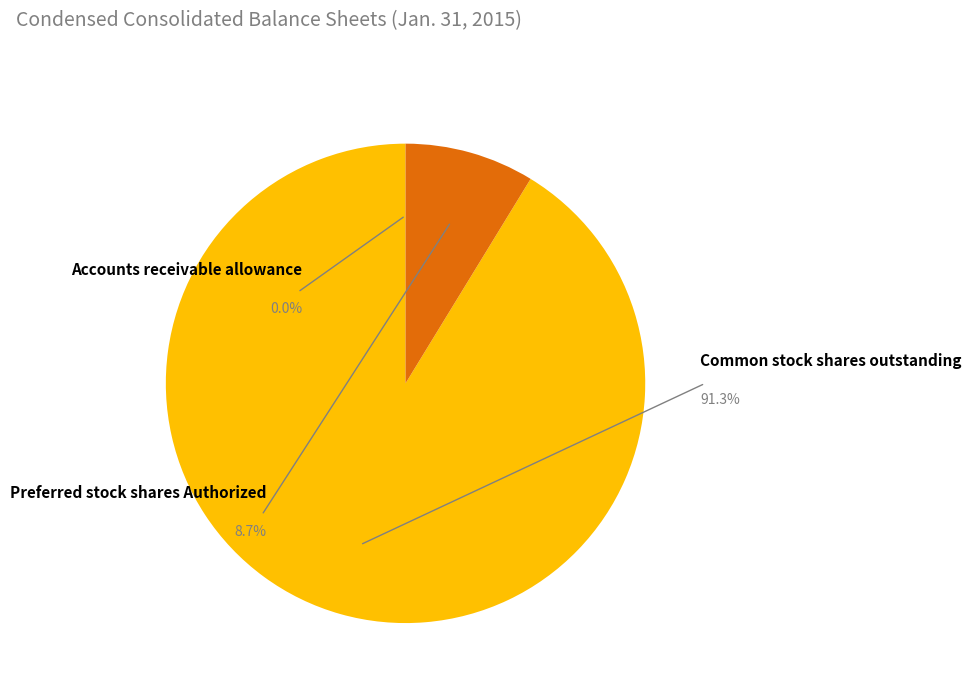

To the nearest percent, what is the average slice percentage?

33%